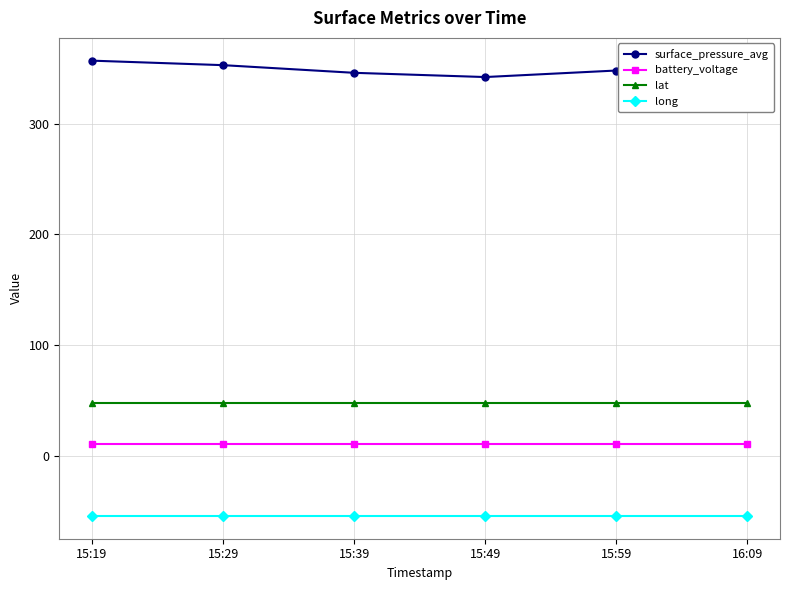

True or false: lat and surface_pressure_avg intersect in this chart.

False